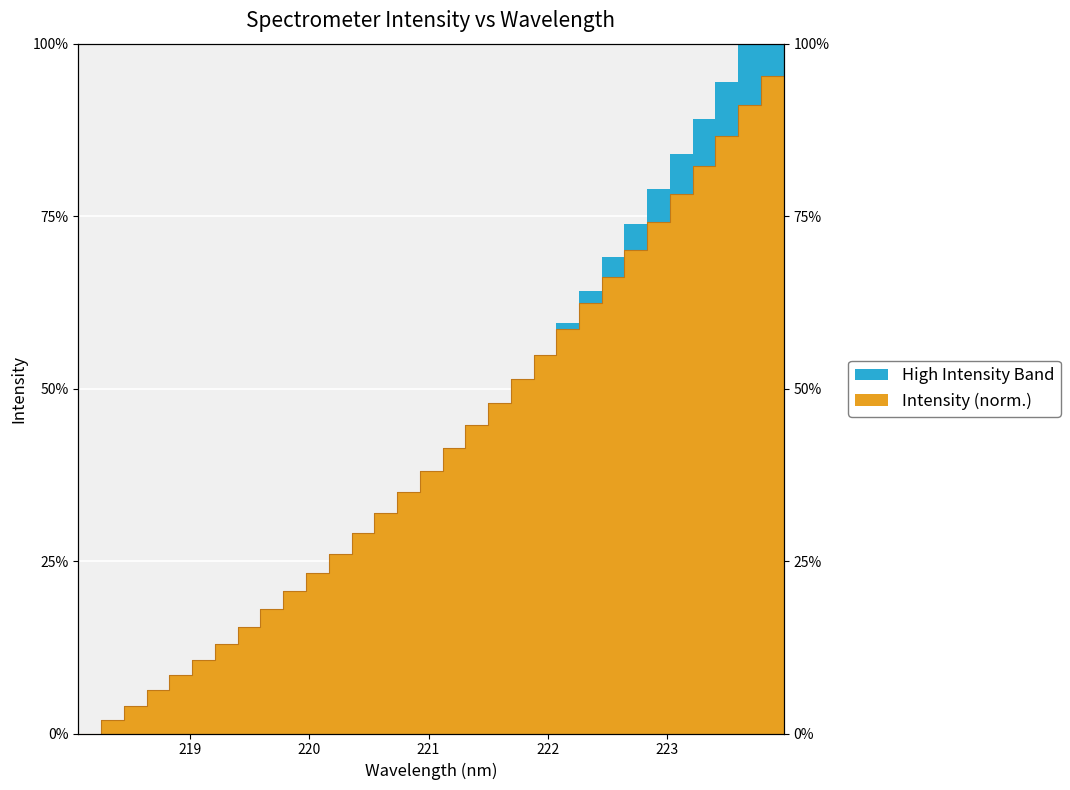

What is the change in value from 219.589 to 222.8355?

+0.6